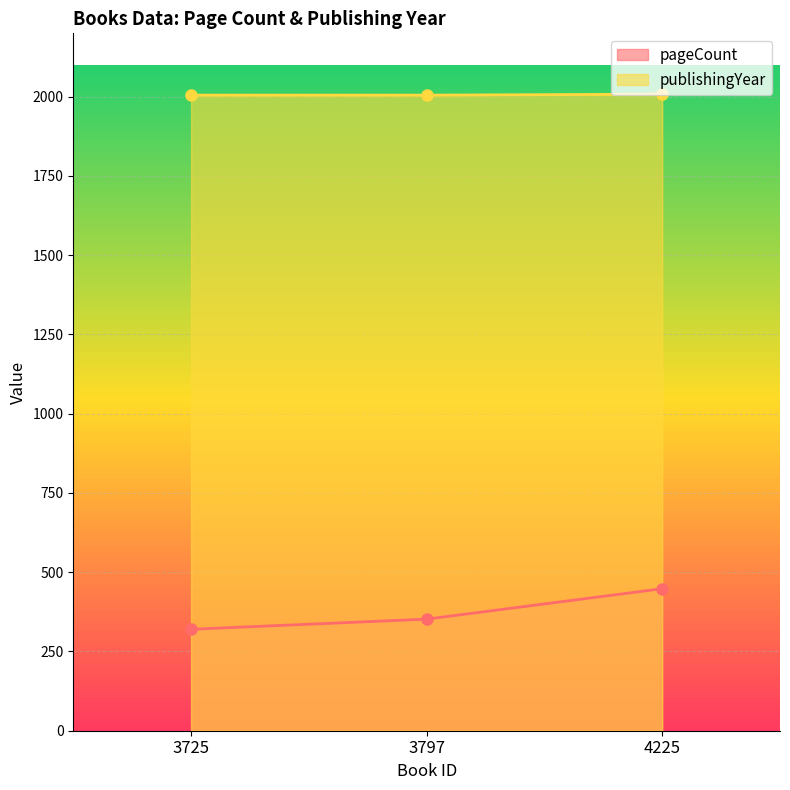

Reading right to left, extract all data points from this chart.

pageCount: 448	352	320
publishingYear: 2008	2005	2005